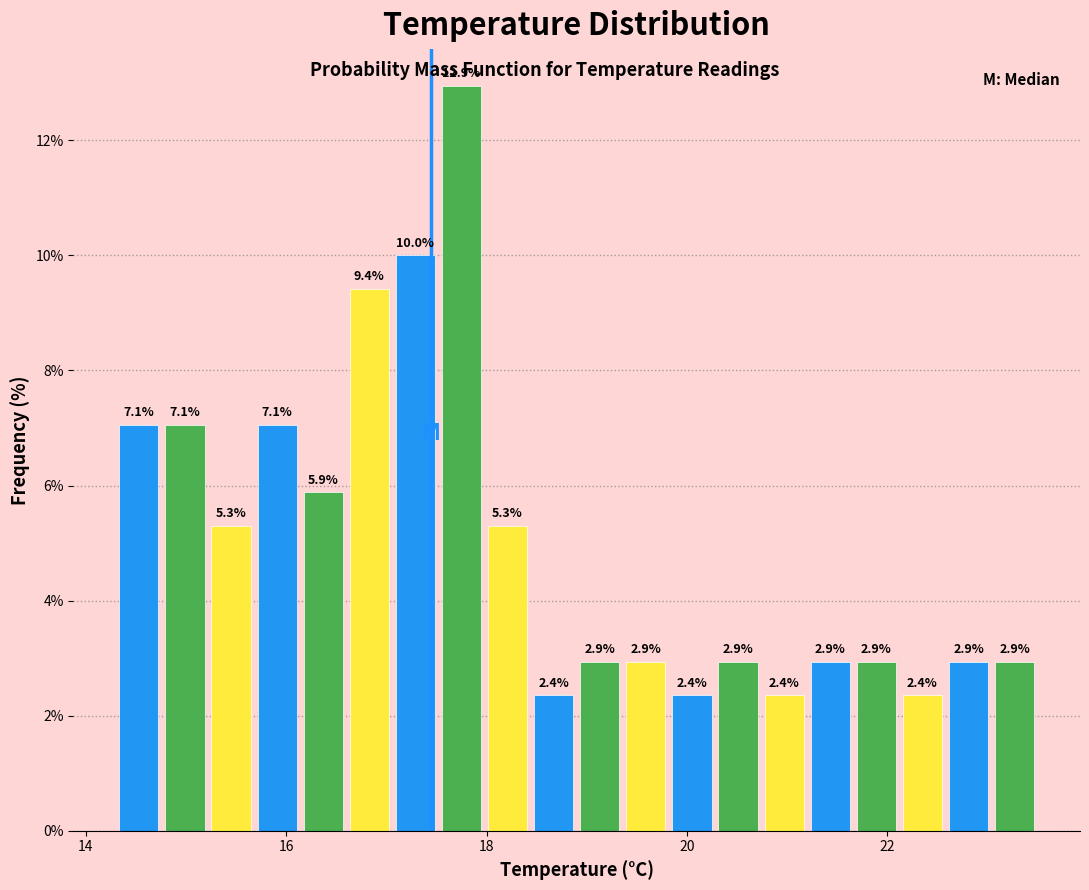

Read against the x-axis, roughly where is the centre of the tallest bar?

17.8